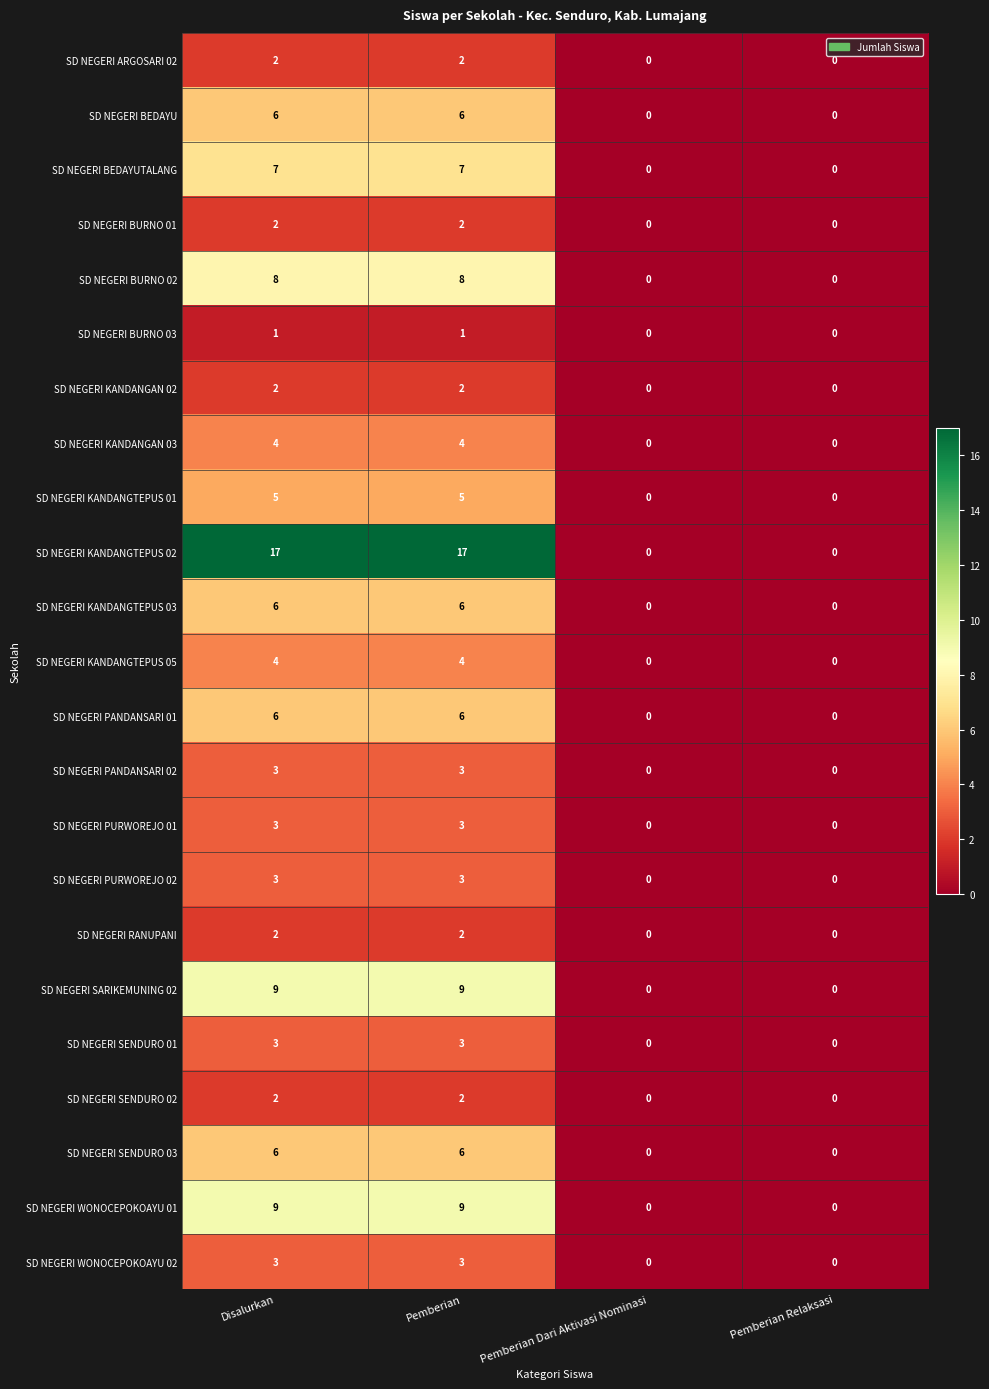

Read the SD NEGERI KANDANGTEPUS 05 value at Pemberian.

4